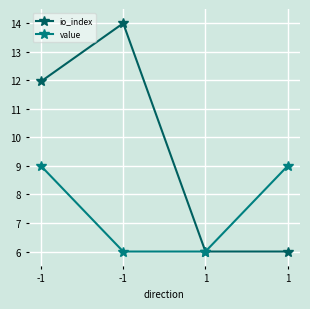

True or false: value and io_index cross at least once.

False